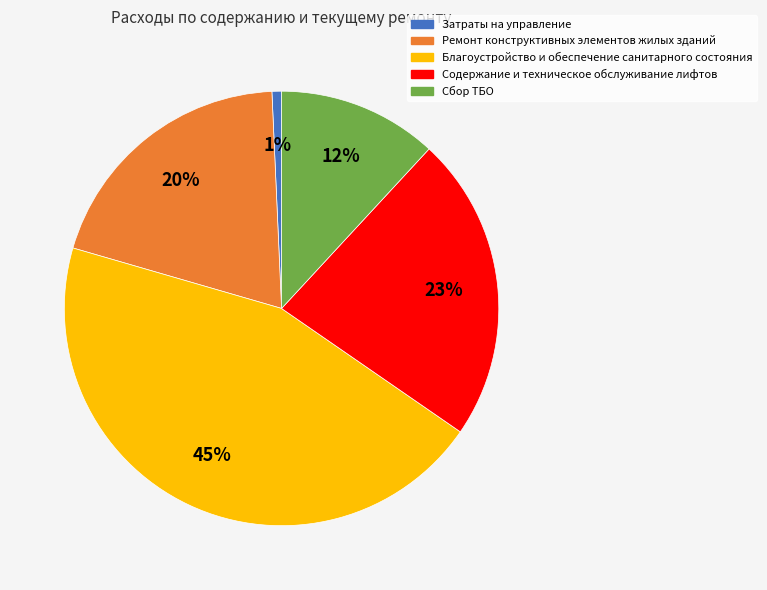

What percentage is the Содержание и техническое обслуживание лифтов slice, to the nearest percent?

23%